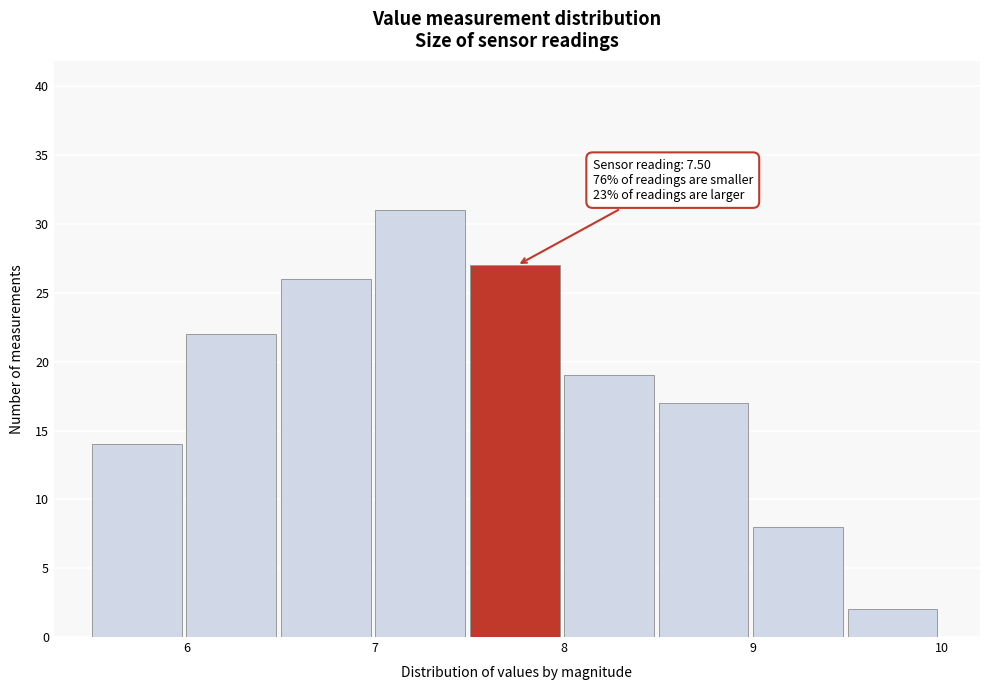

Over which range of the x-axis is the bar tallest?

7.0 to 7.5